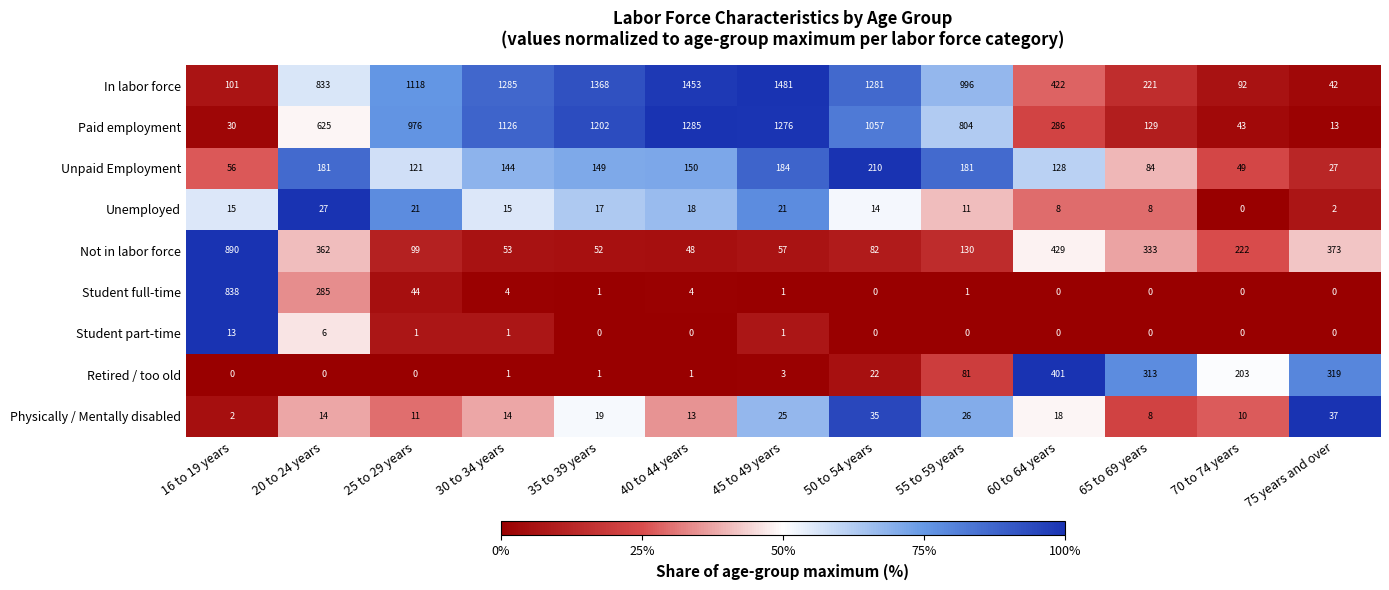

What is the sum of the Student full-time values at 25 to 29 years and 75 years and over?

44